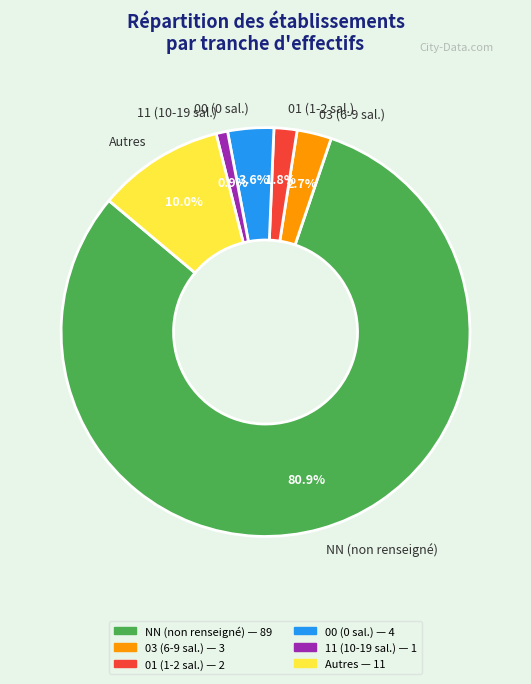

Does any single category account for the majority?

Yes